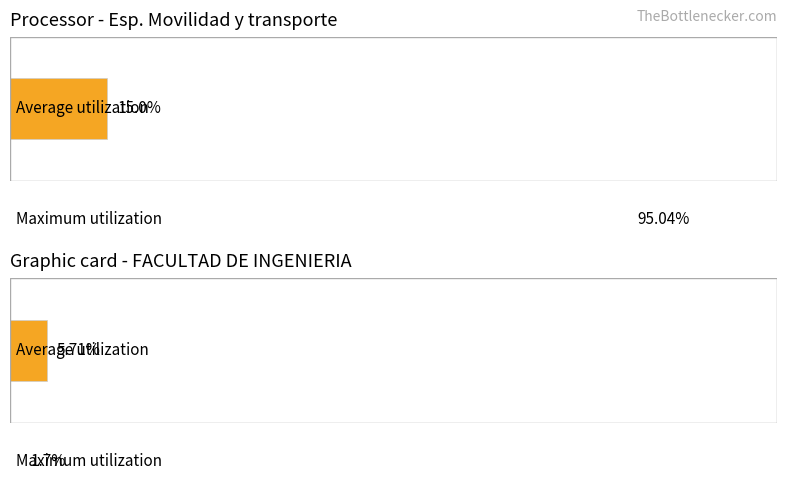

How many groups of bars are there?

4